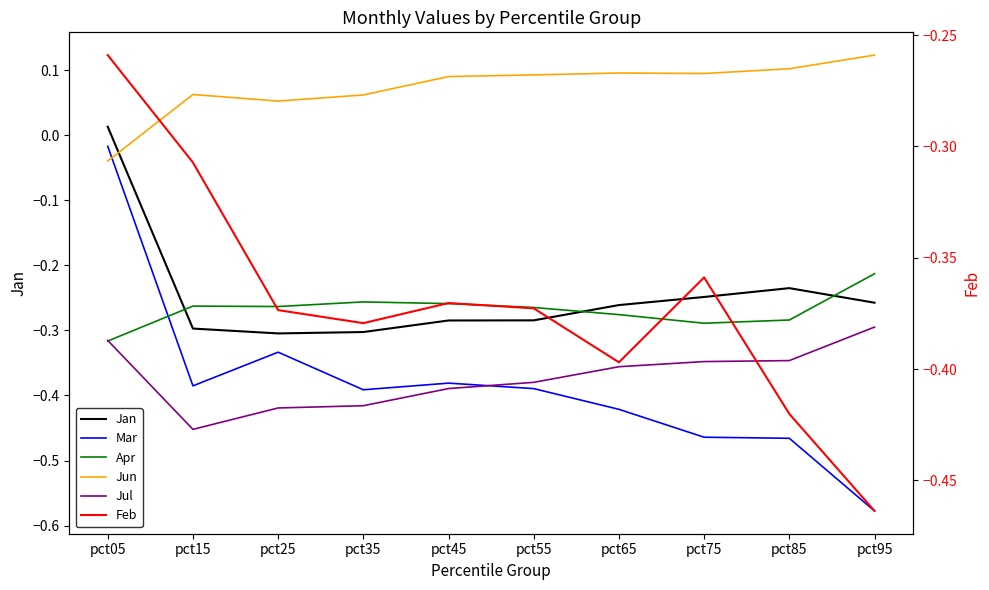

What is the sum of all Jul values?

-3.7